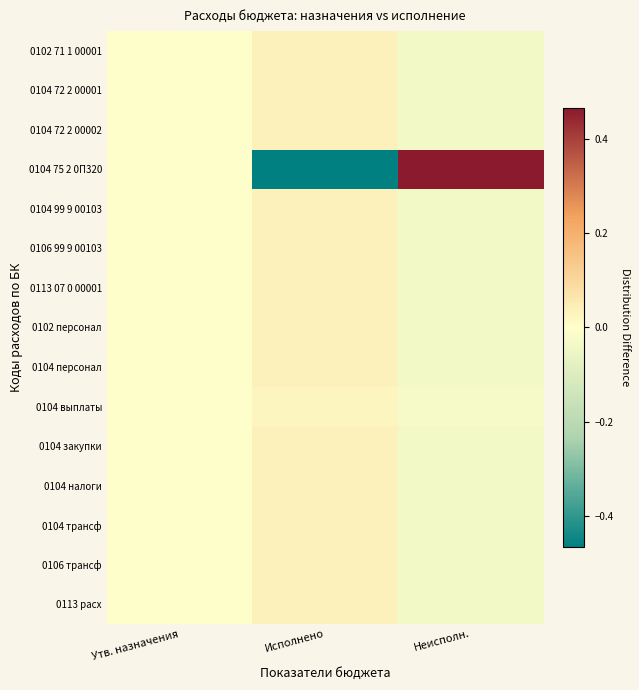

What is the difference between the highest and lowest values at Неисполн.?

0.5